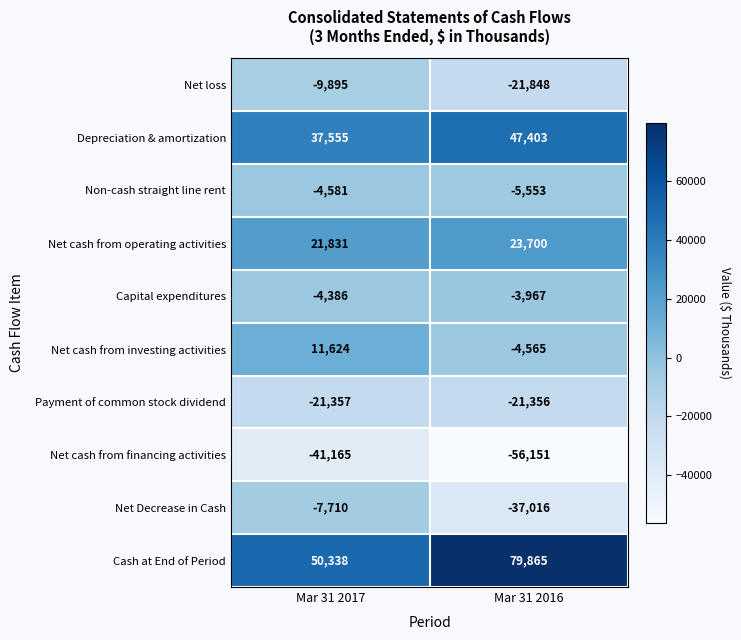

True or false: Non-cash straight line rent has a value of -2182 at Mar 31 2017.

False